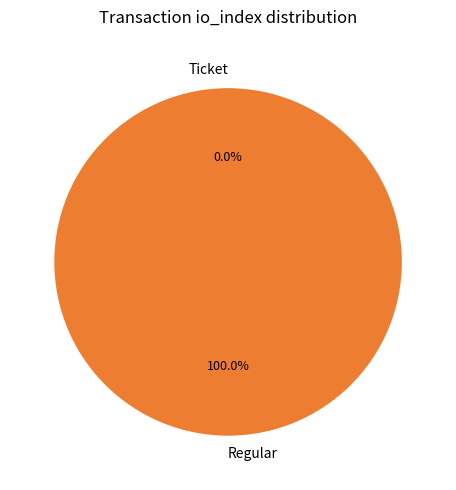

How many slices are in this pie chart?

2